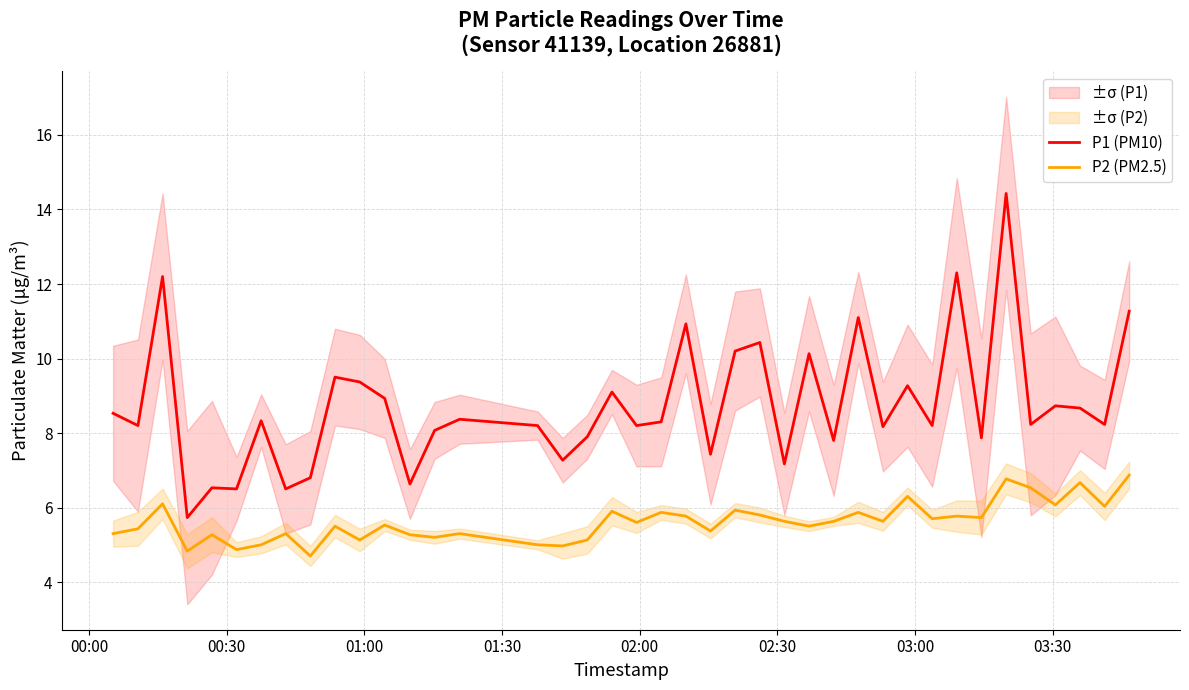

List the series in order of their peak value, highest first.

P1 (PM10), P2 (PM2.5)